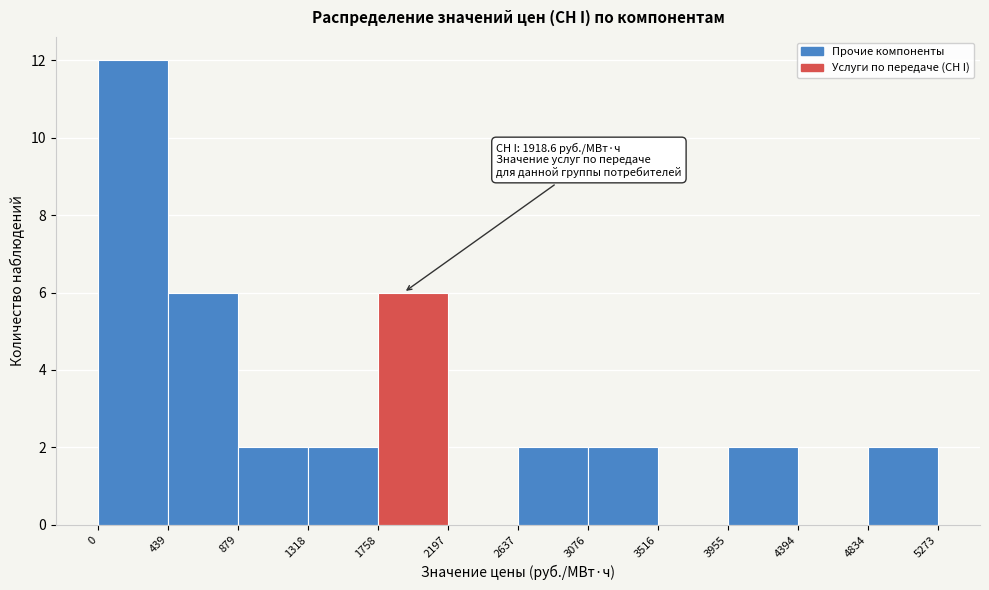

Which range on the x-axis has the tallest bar?

0 to 439